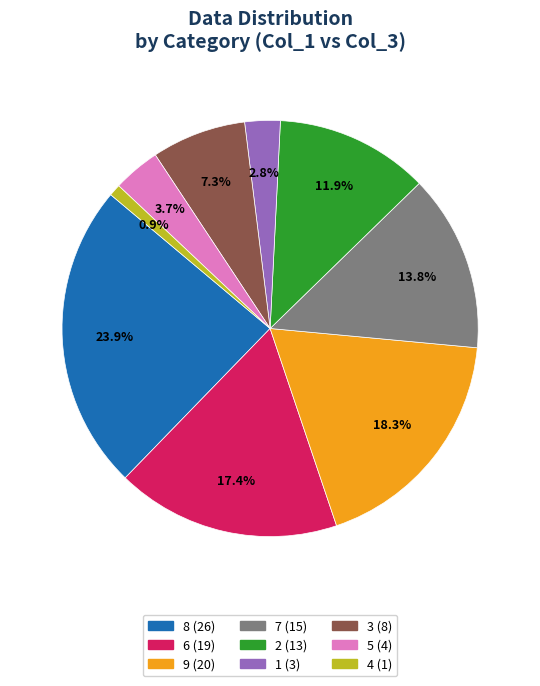

How many segments does this pie chart have?

9